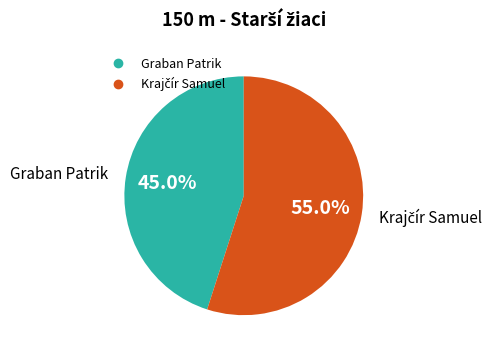

Is Graban Patrik the majority of the pie?

No